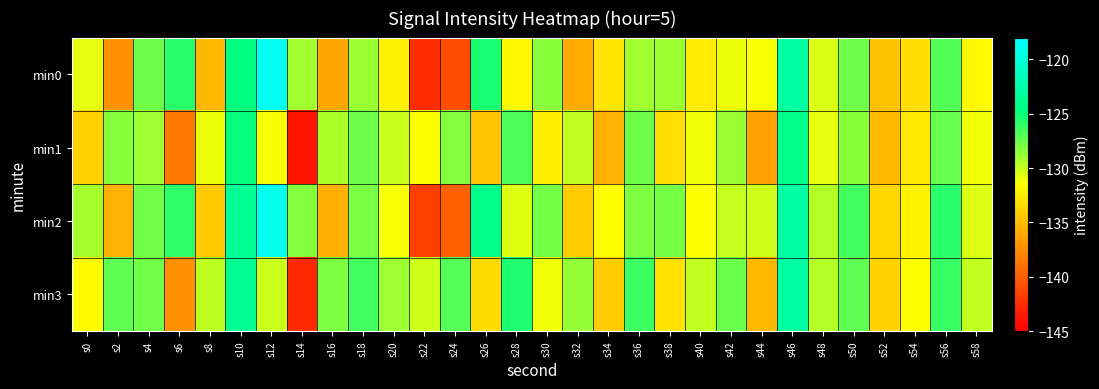

List the series in order of their peak value, highest first.

min0, min2, min3, min1